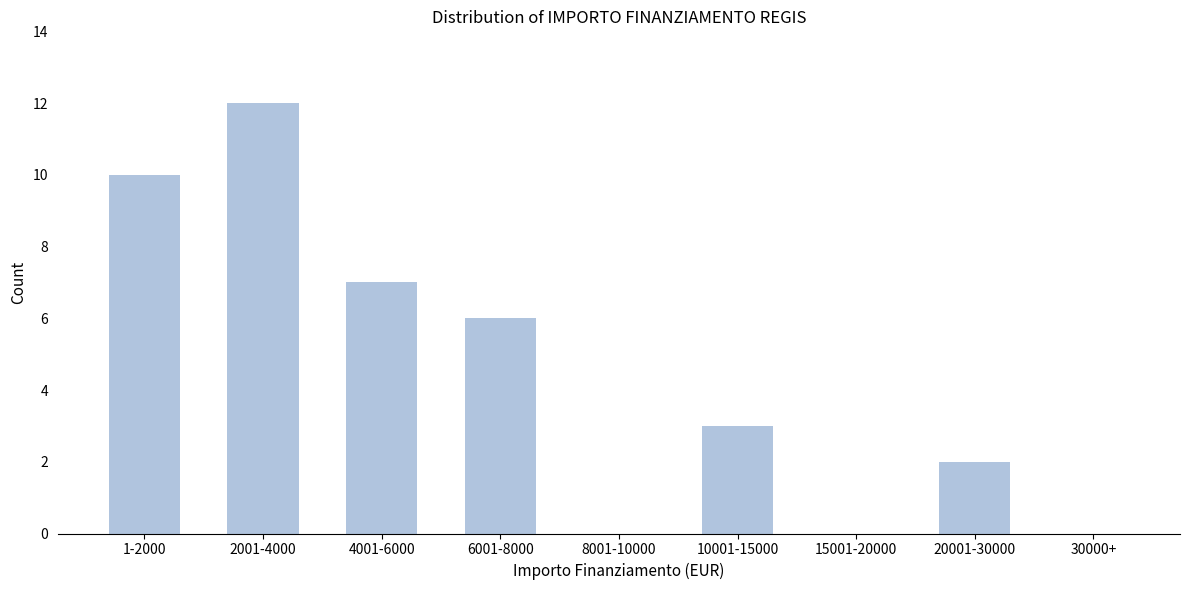

Reading left to right, list all the values displayed in this chart.

1-2000=10	2001-4000=12	4001-6000=7	6001-8000=6	8001-10000=0	10001-15000=3	15001-20000=0	20001-30000=2	30000+=0